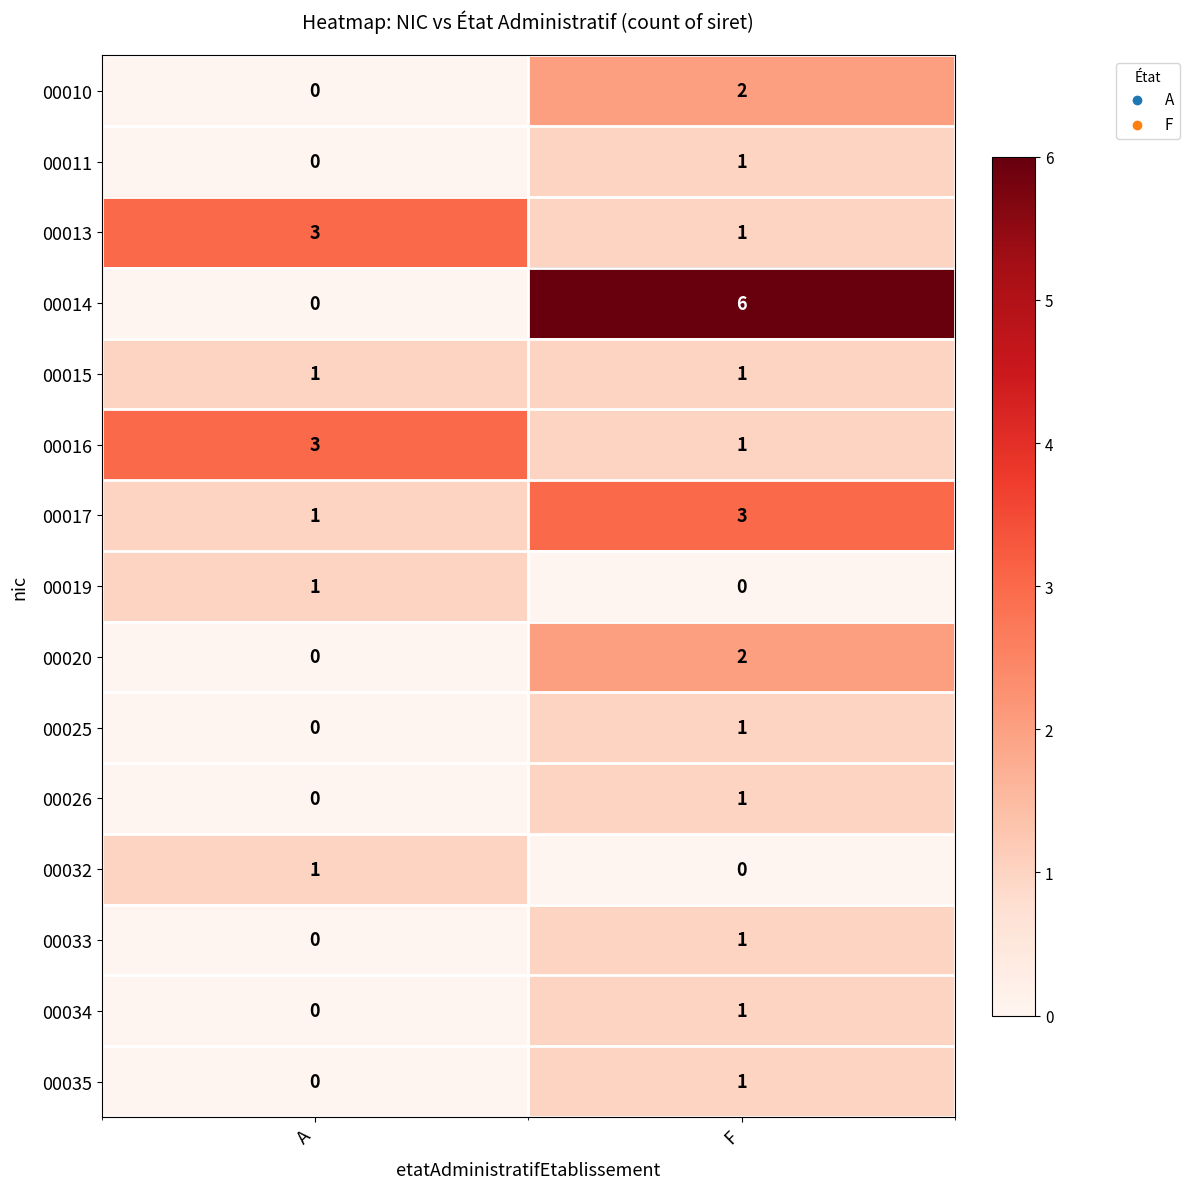

What is the spread (max minus min) of values at A?

3